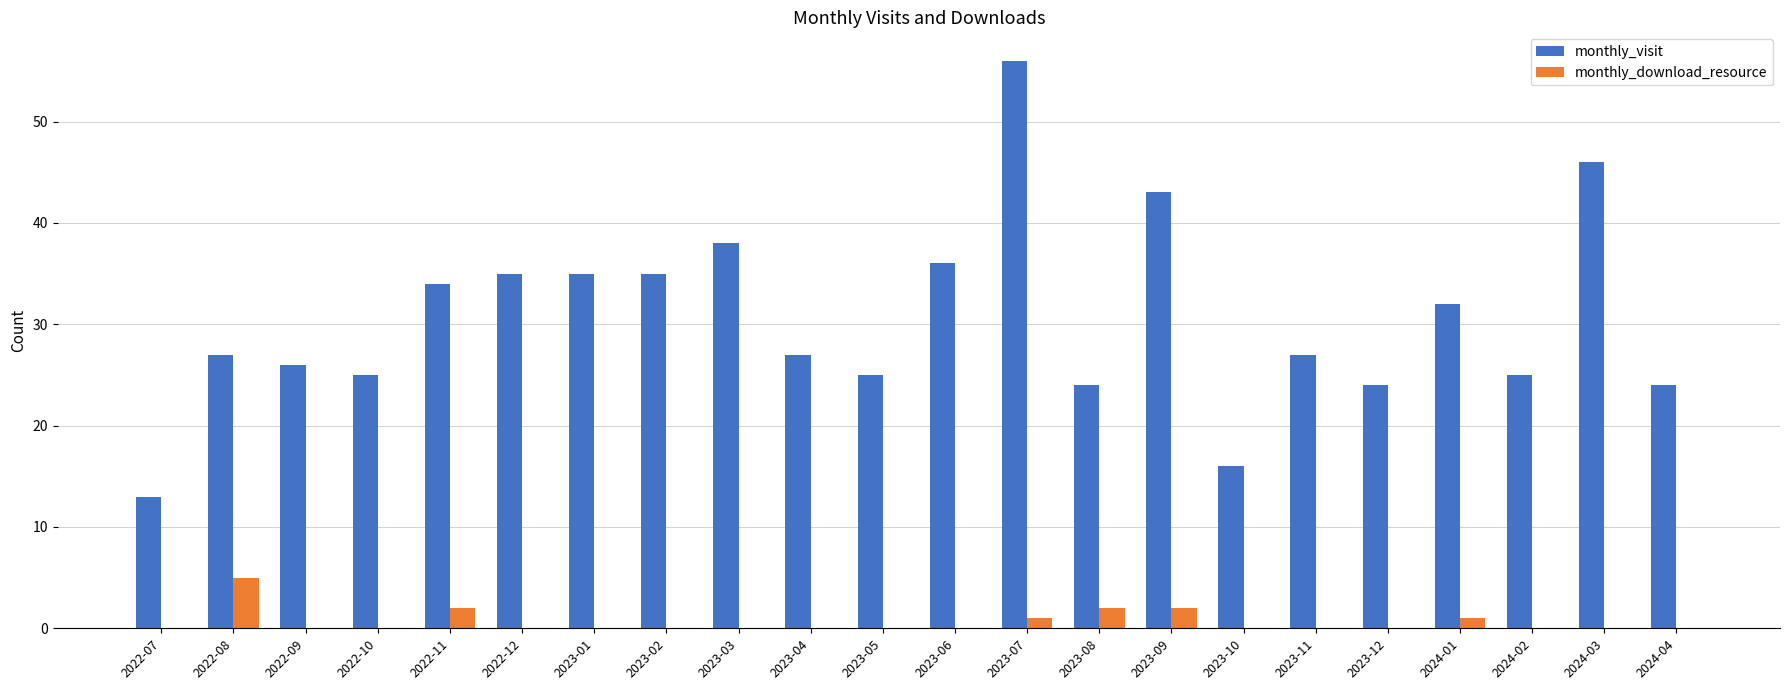

What is the sum of all monthly_visit values?

673